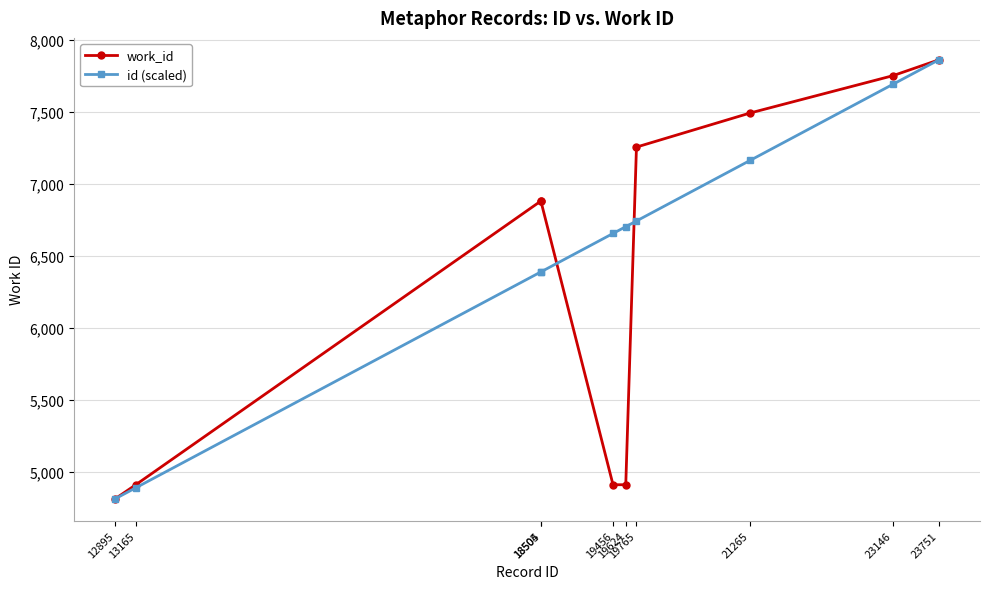

Which series has the largest total across all categories?

id (scaled)